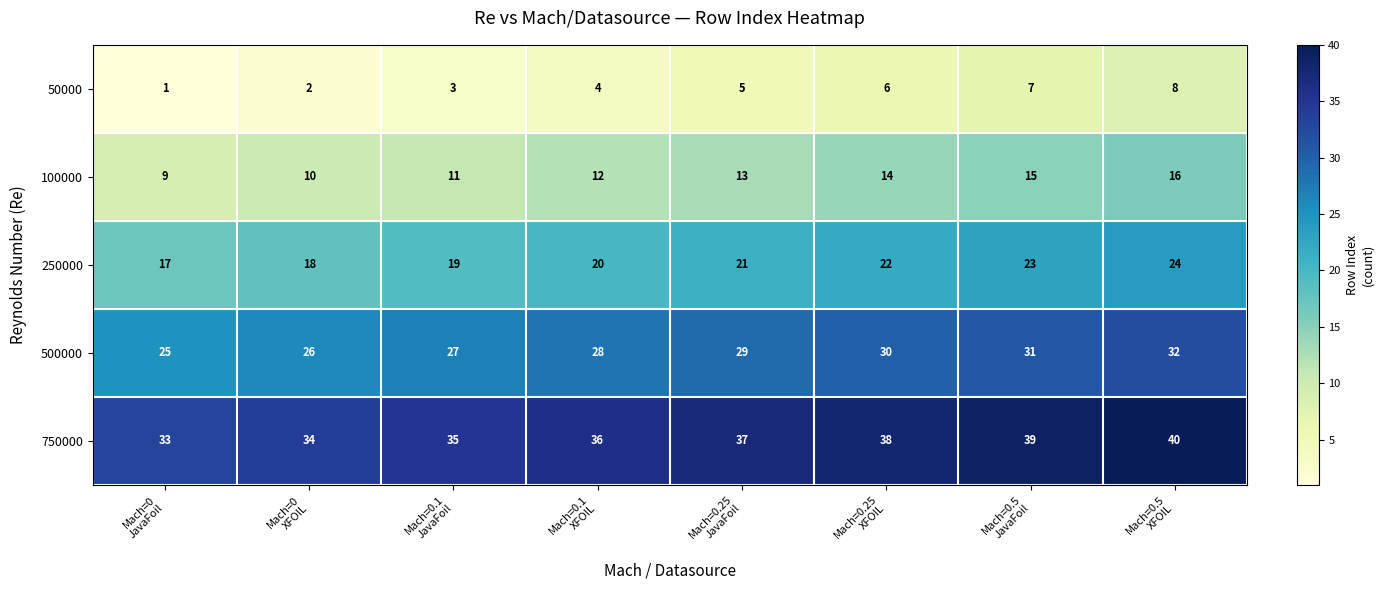

What is the difference between the maximum and minimum values in the 750000 series?

7